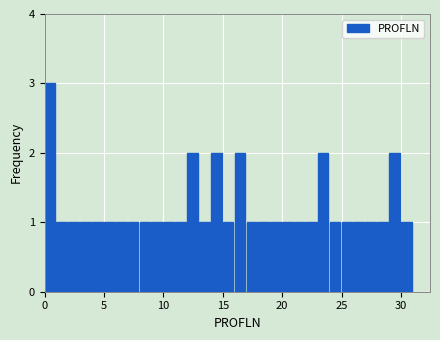

Read against the x-axis, roughly where is the centre of the tallest bar?

0.5